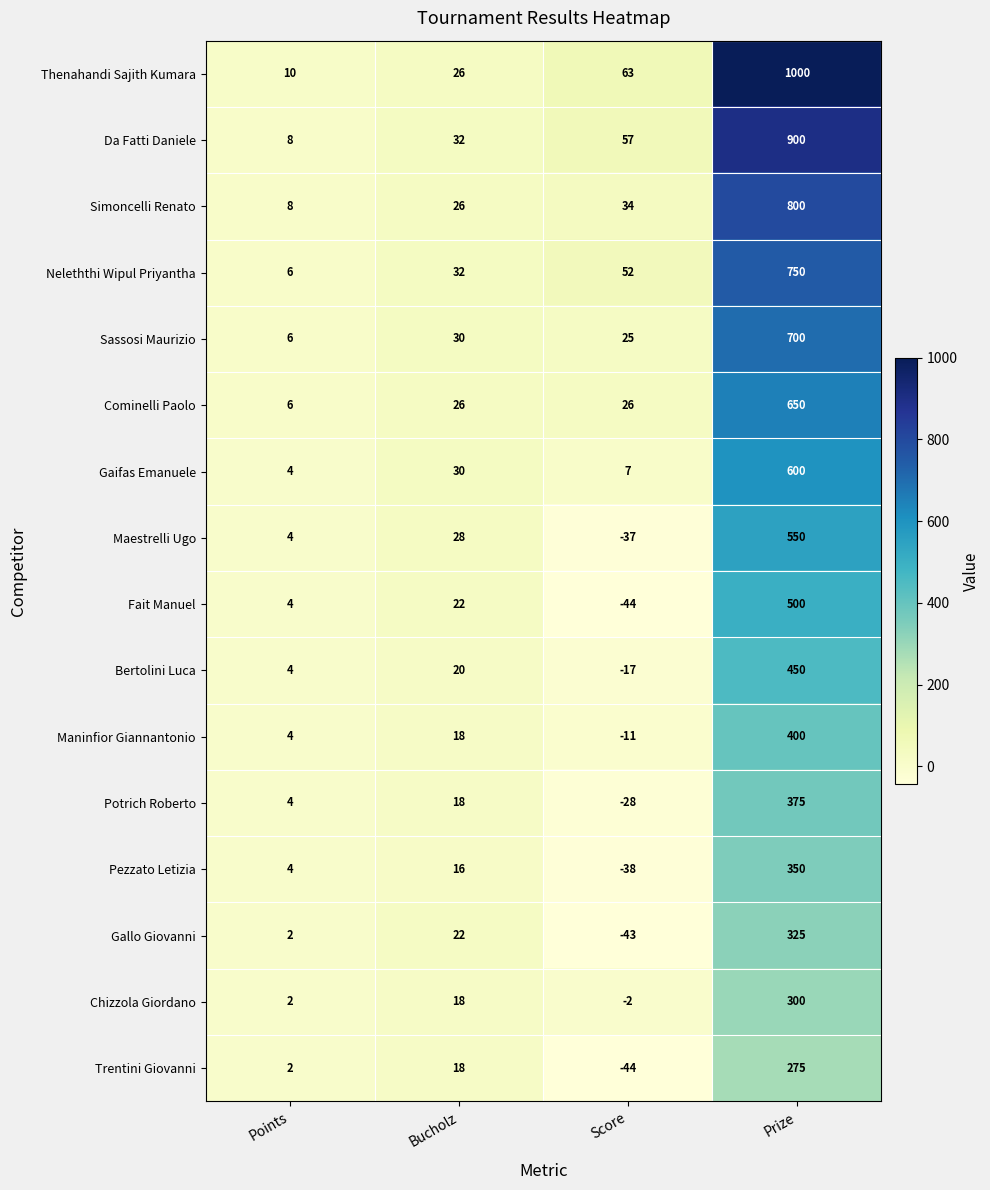

What is the total value across all series at Prize?

8925